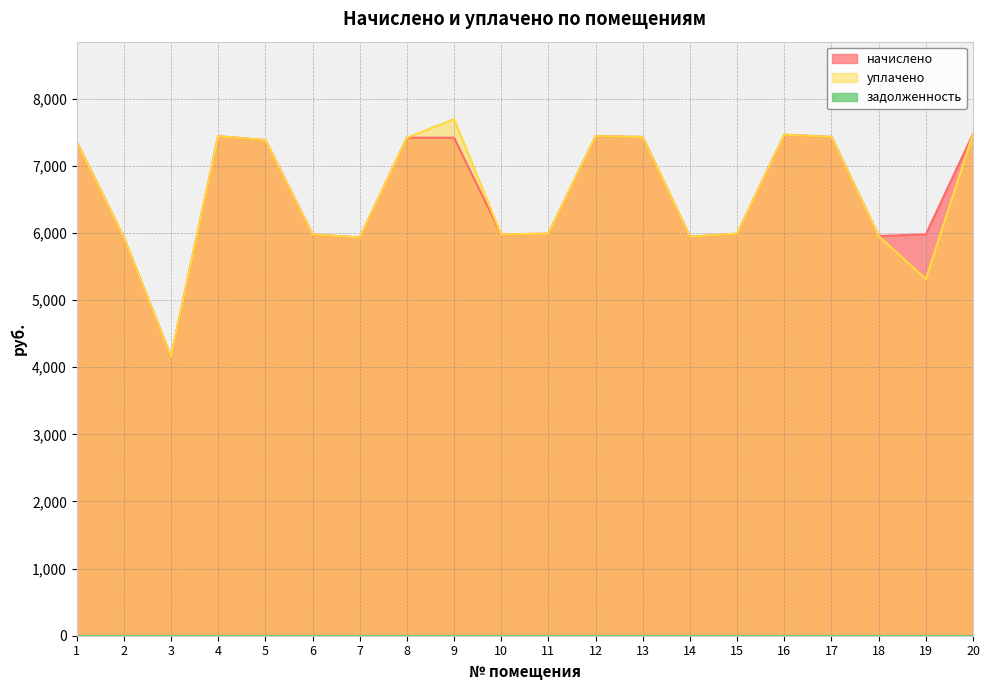

Reading right to left, extract all data points from this chart.

начислено: 20=7476.5	19=5978.9	18=5955.8	17=7430.4	16=7465.0	15=5990.5	14=5944.3	13=7430.4	12=7441.9	11=5990.4	10=5978.9	9=7418.9	8=7418.9	7=5932.8	6=5978.9	5=7384.3	4=7441.9	3=4158.7	2=5932.8	1=7361.3
уплачено: 20=7476.5	19=5314.6	18=5955.8	17=7430.4	16=7465.0	15=5990.5	14=5944.3	13=7430.4	12=7441.9	11=5990.4	10=5978.9	9=7695.7	8=7418.9	7=5932.8	6=5978.9	5=7384.3	4=7441.9	3=4158.7	2=5932.8	1=7361.3